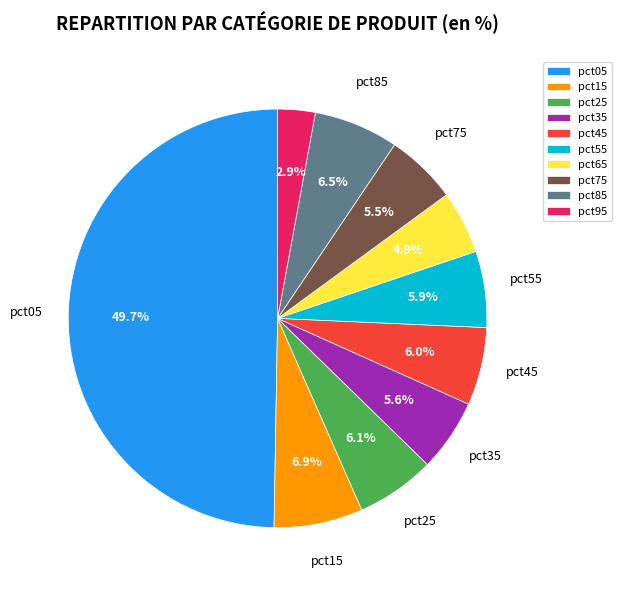

Which has a higher value, pct05 or pct35?

pct05